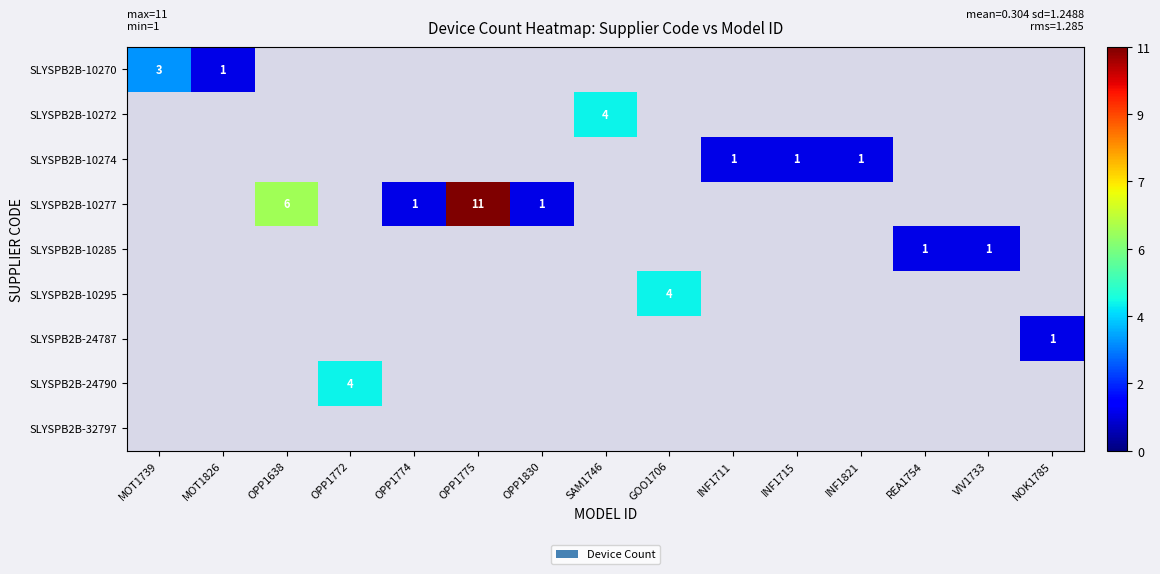

Between OPP1638 and OPP1774, which series saw the biggest shift?

SLYSPB2B-10277